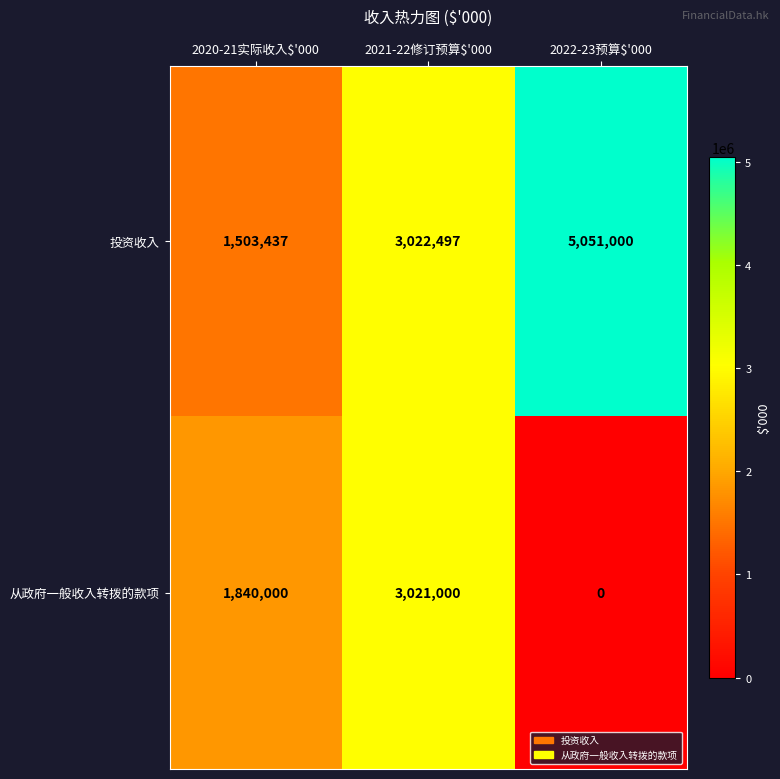

Count the 从政府一般收入转拨的款项 values in the range 0 to 3021000.

3